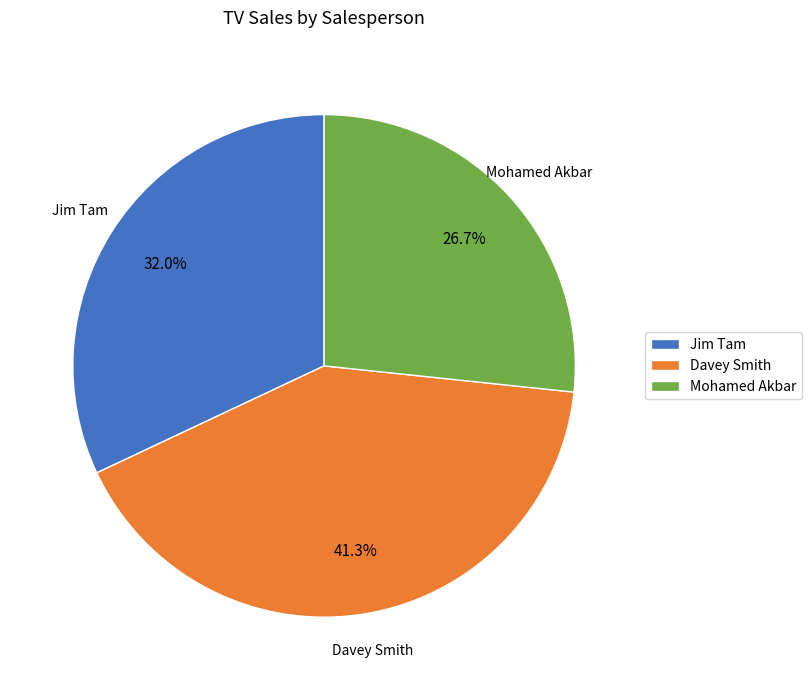

Rank the categories by value from highest to lowest.

Davey Smith, Jim Tam, Mohamed Akbar